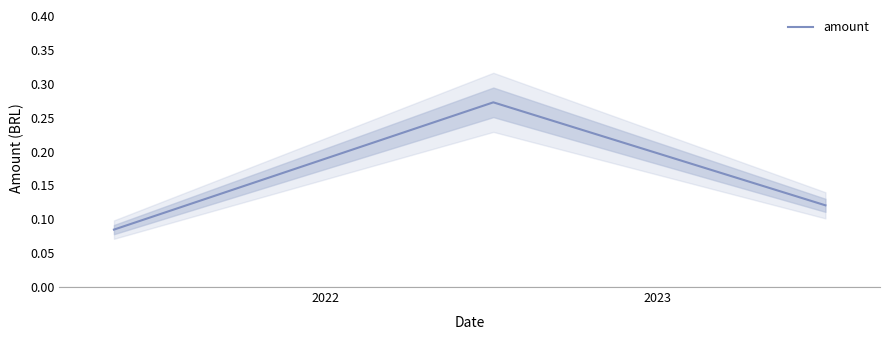

What is the value of the 2nd point from the left?

0.3